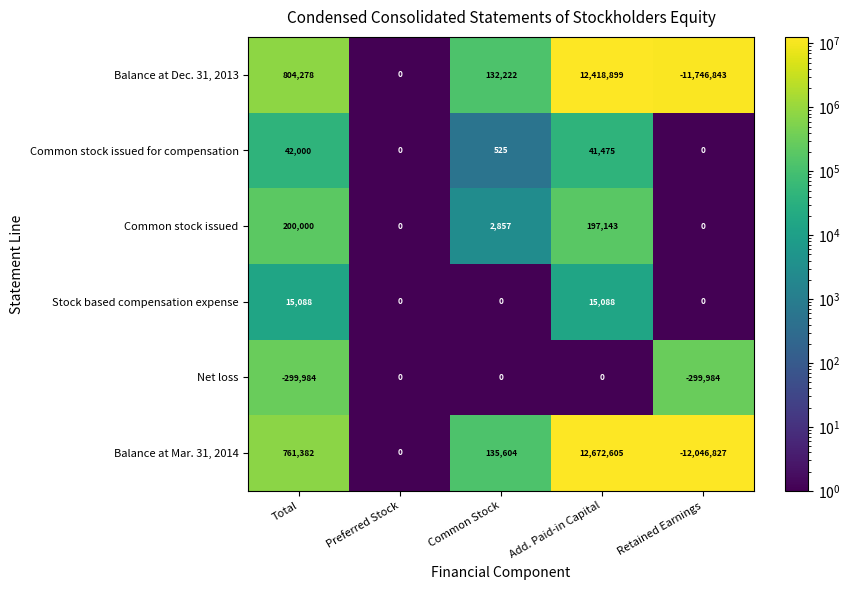

What is the difference between the maximum and minimum values in the Balance at Dec. 31, 2013 series?

24165742